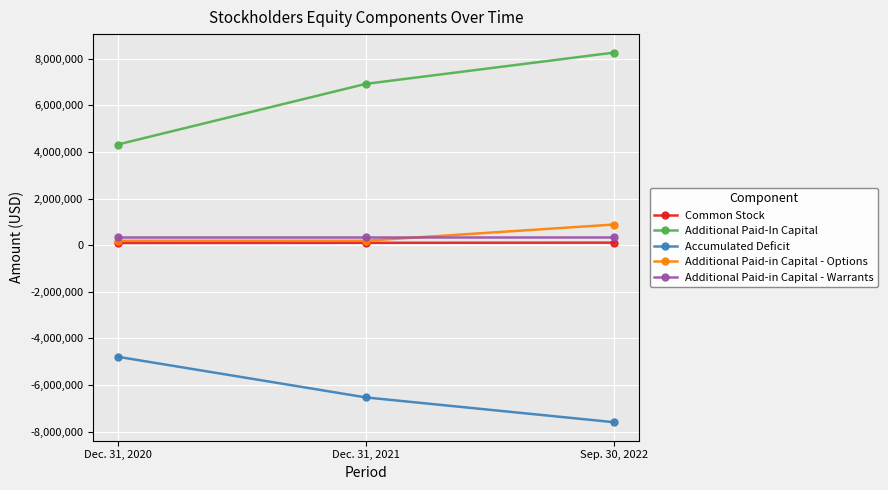

Is it true that Common Stock equals 95652 at Dec. 31, 2020?

True